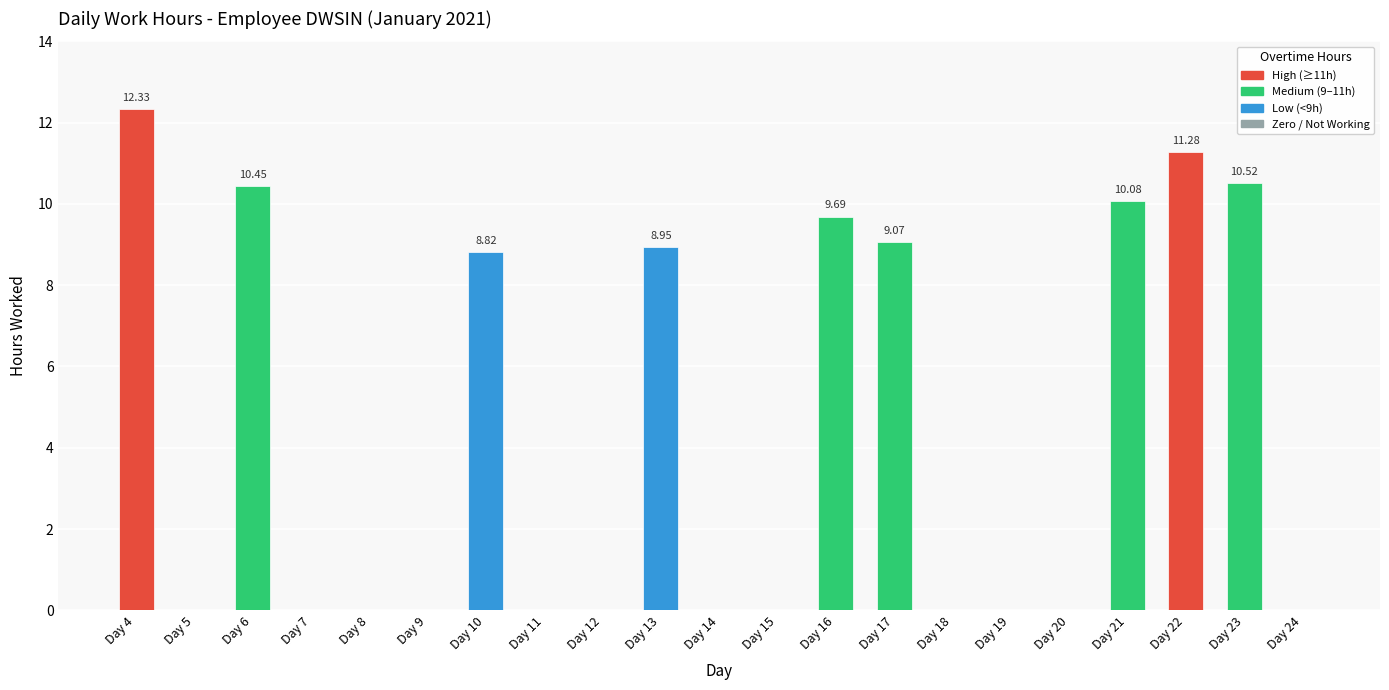

What is the maximum value shown in the chart?

12.3